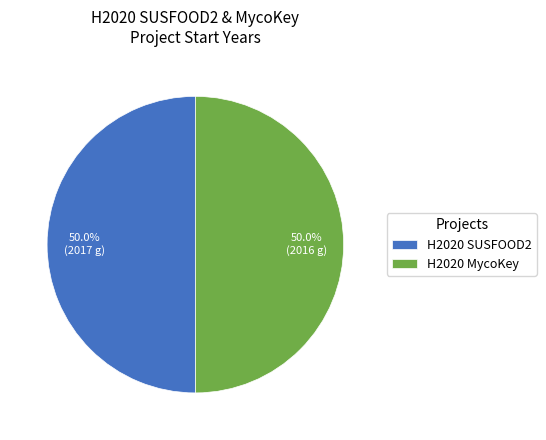

The H2020 SUSFOOD2 slice represents 50% of the pie. True or false?

True